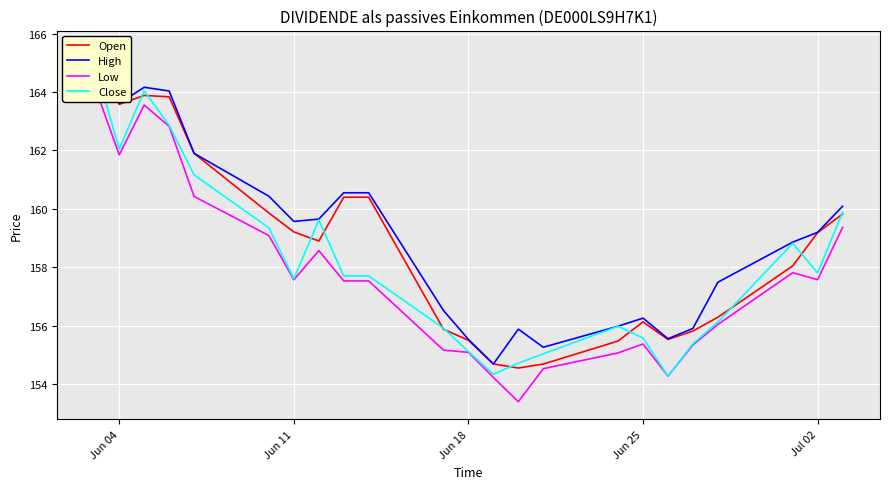

What is the highest value of the High series?

165.5